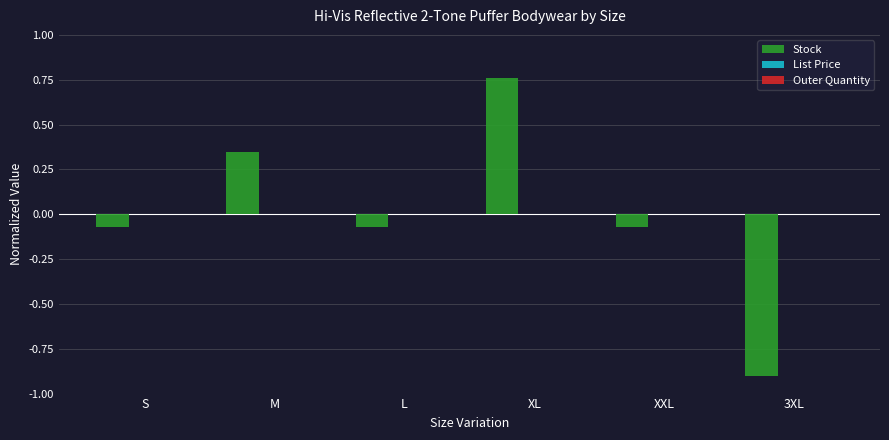

What is the change in value from S to XL?

+0.8